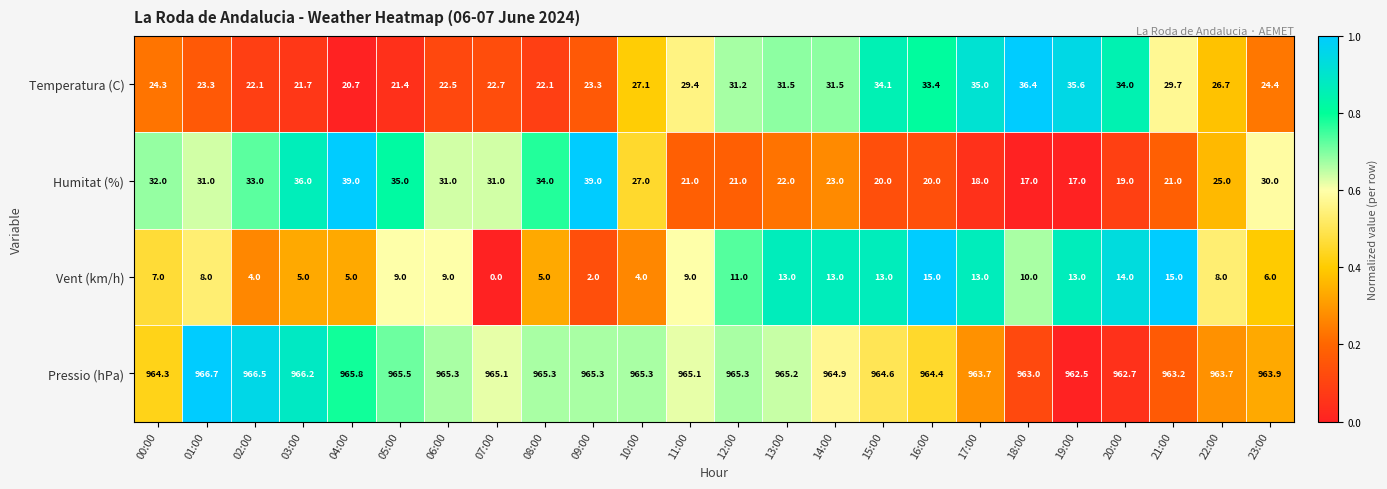

How many distinct data groups are displayed?

4